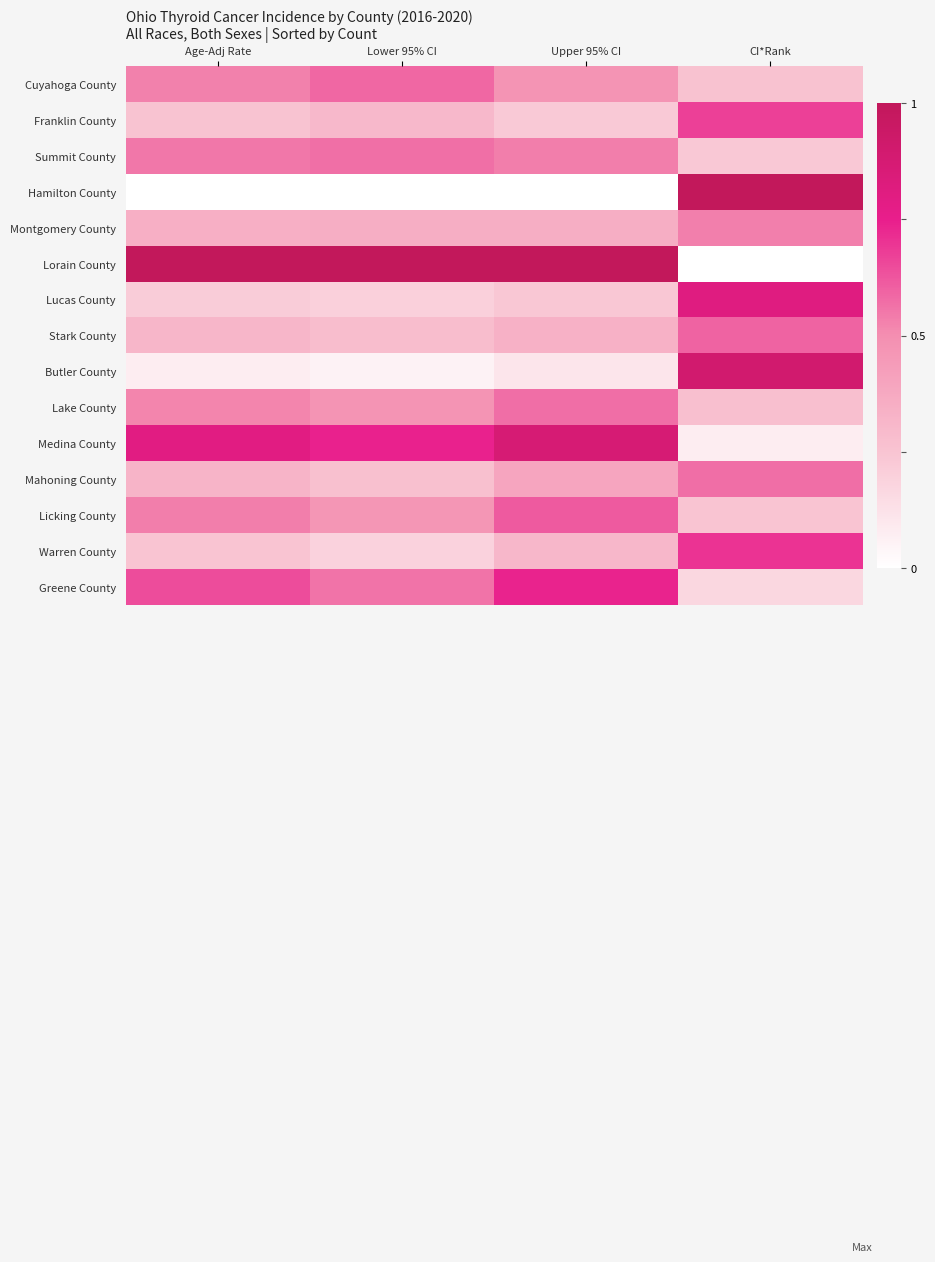

Which has a higher value, Upper 95% CI or CI*Rank?

Upper 95% CI